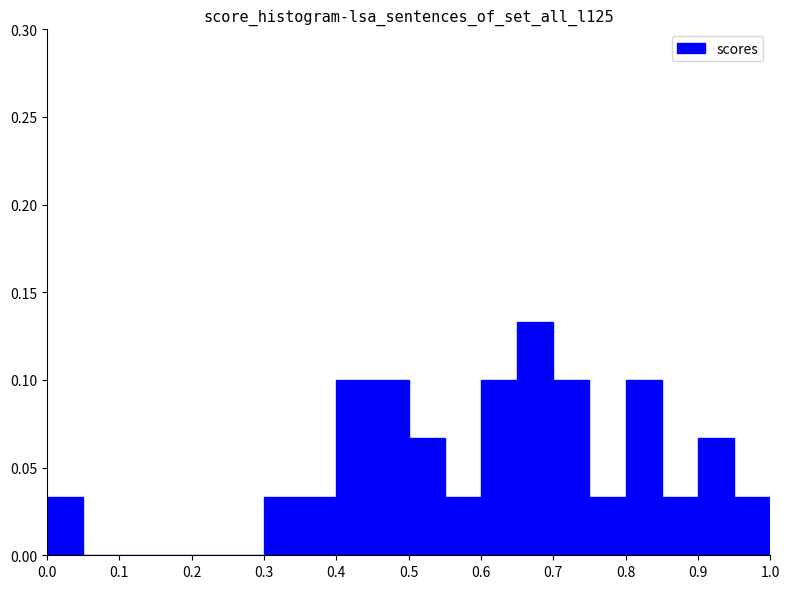

What is the height of the bar covering 0.30 to 0.35 on the x-axis? The values are not printed on the chart, so give them approximately, as read against the axis.

0.035